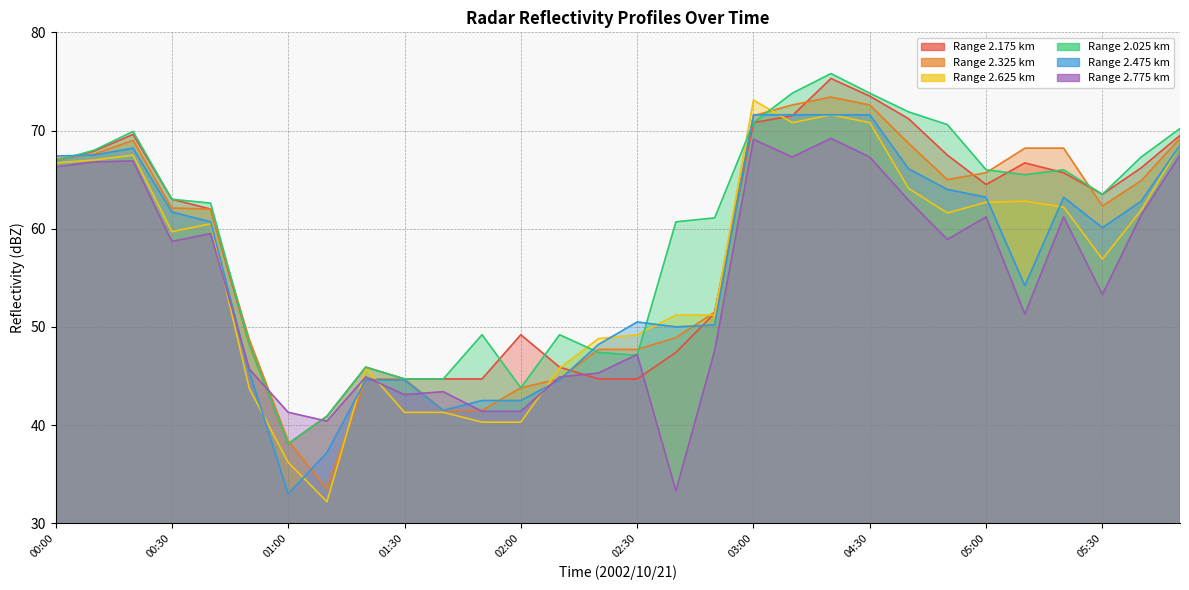

Which label corresponds to the largest value in the chart?

04:20